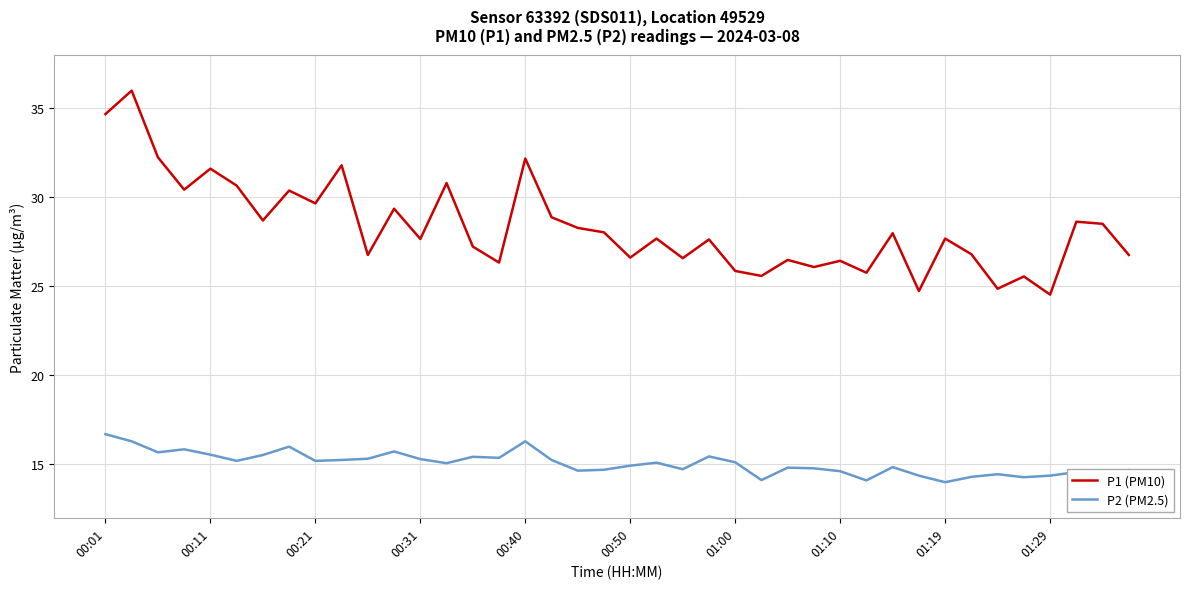

What is the highest value of the P1 (PM10) series?

36.0